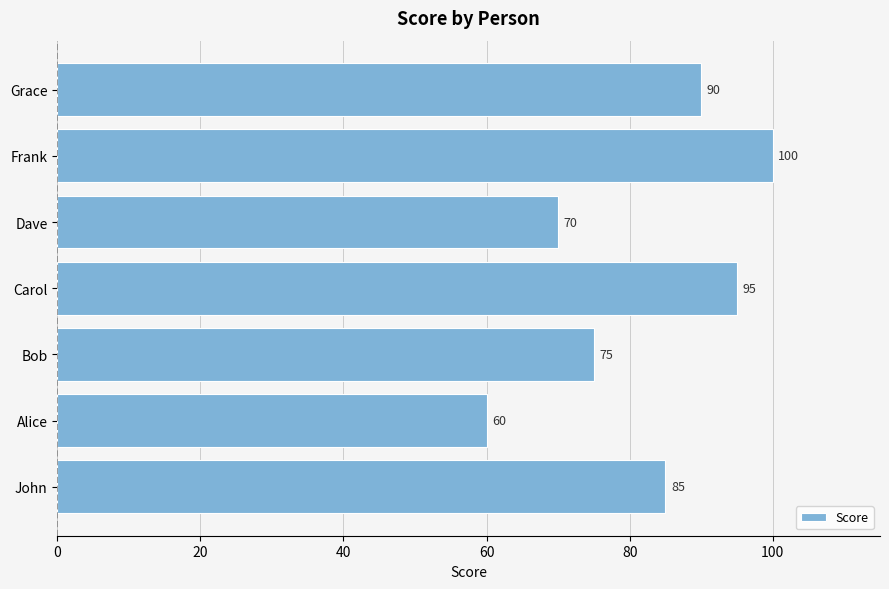

How many values are between 70 and 95?

5